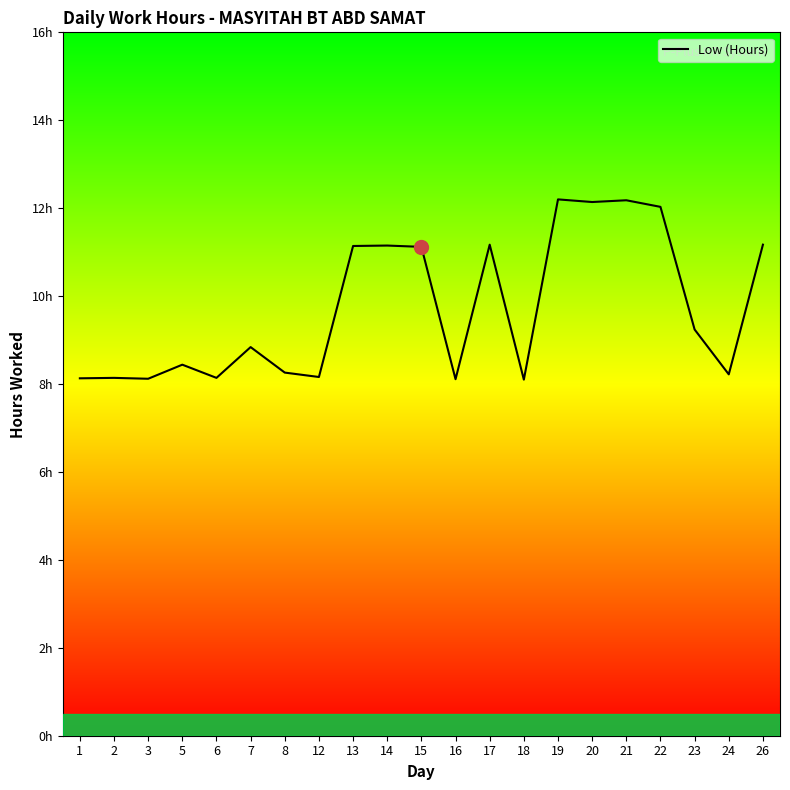

Which category has the lowest value across all series?

18